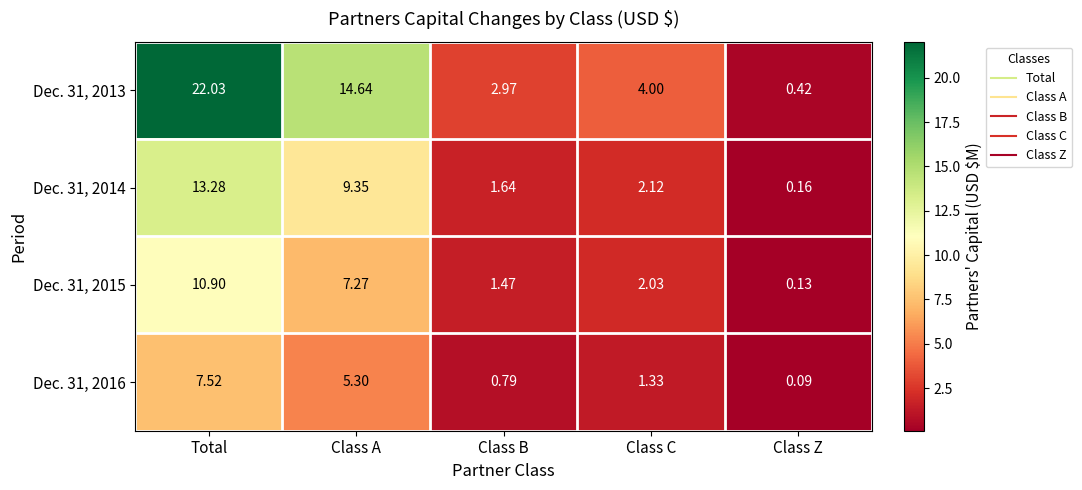

Rank the categories by Dec. 31, 2014 value from highest to lowest.

Total, Class A, Class C, Class B, Class Z